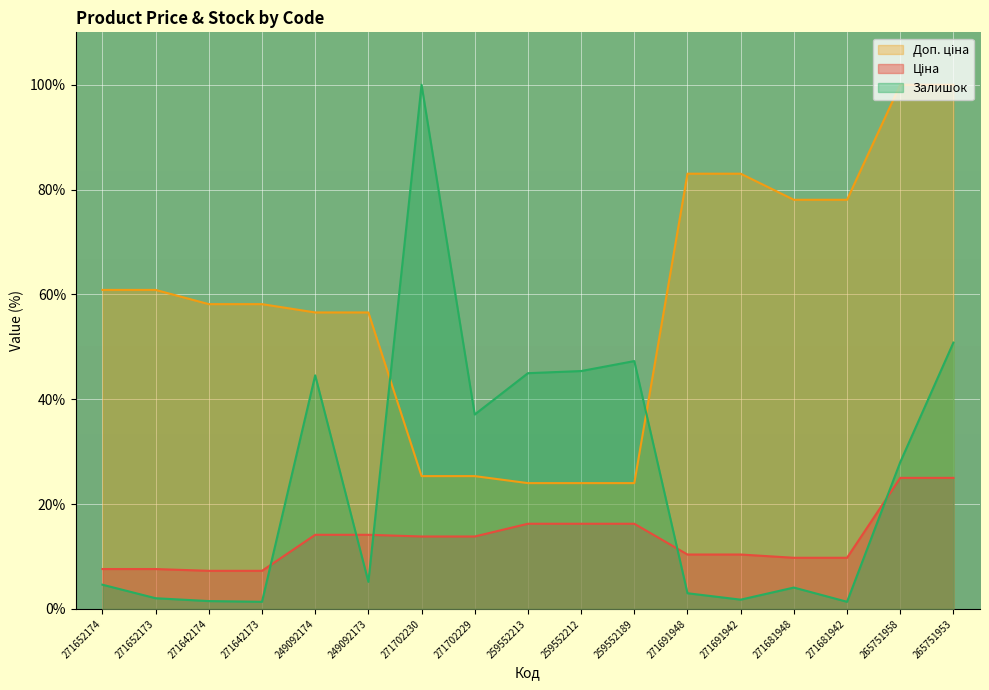

What is the spread (max minus min) of values at 249092173?

51.4